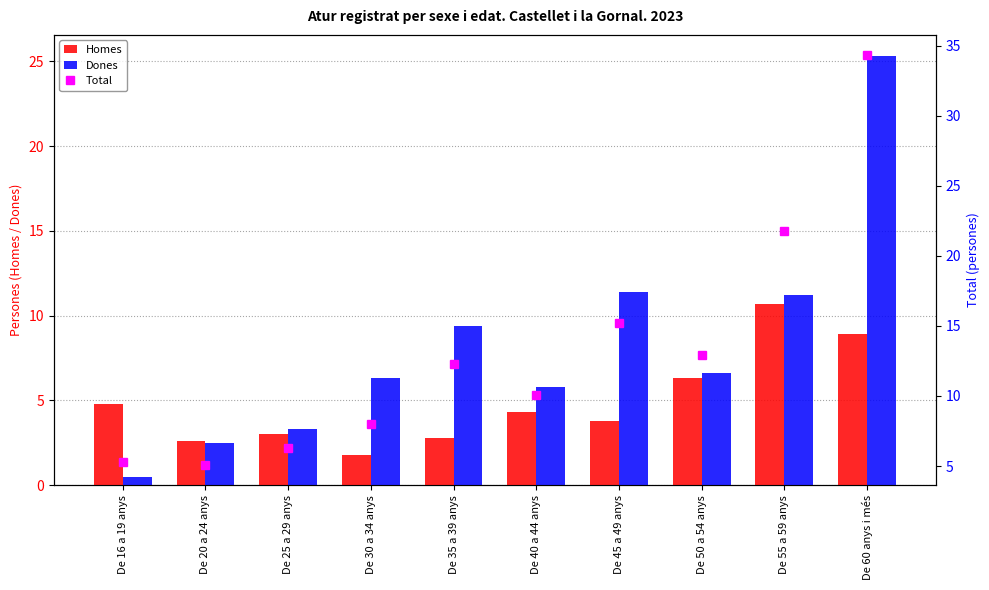

Reading left to right, extract all data points from this chart.

Homes: 4.8	2.6	3.0	1.8	2.8	4.3	3.8	6.3	10.7	8.9
Dones: 0.5	2.5	3.3	6.3	9.4	5.8	11.4	6.6	11.2	25.3
Total: 5.3	5.1	6.3	8.0	12.3	10.1	15.2	12.9	21.8	34.3